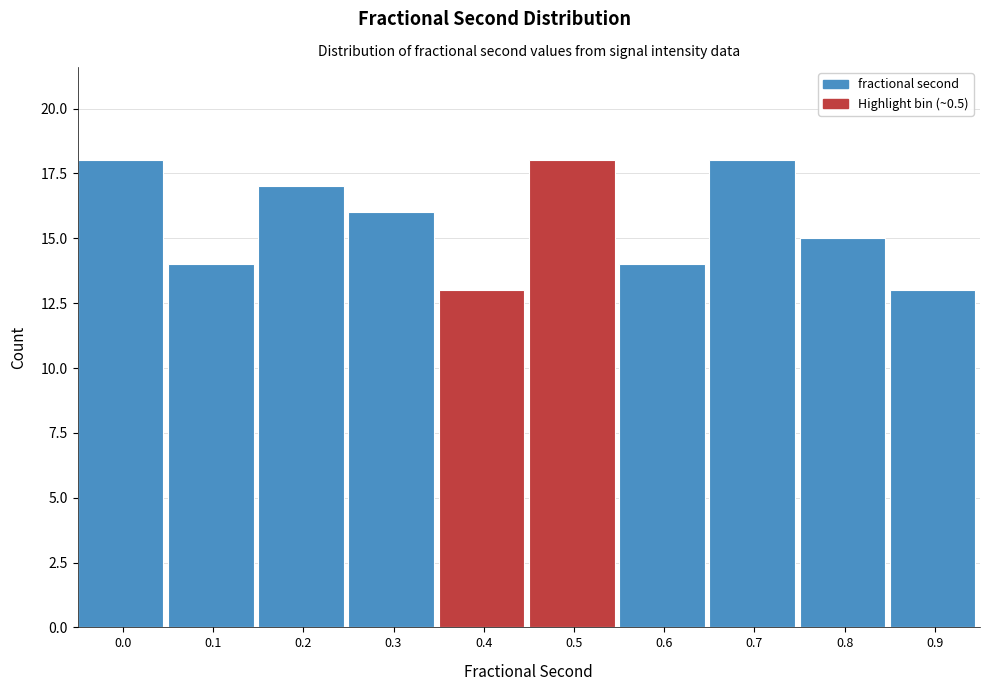

Reading right to left, transcribe all the data shown in this chart.

13	15	18	14	18	13	16	17	14	18